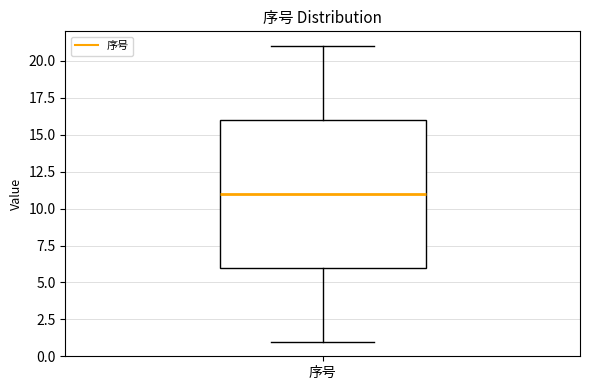

Read this box plot against the y-axis: the position of the median line, the range covered by the box, and the ends of both whiskers. The values are not printed on the chart, so give them approximately, as read against the axis.

median 11, box 6 to 16, whiskers 1 to 21